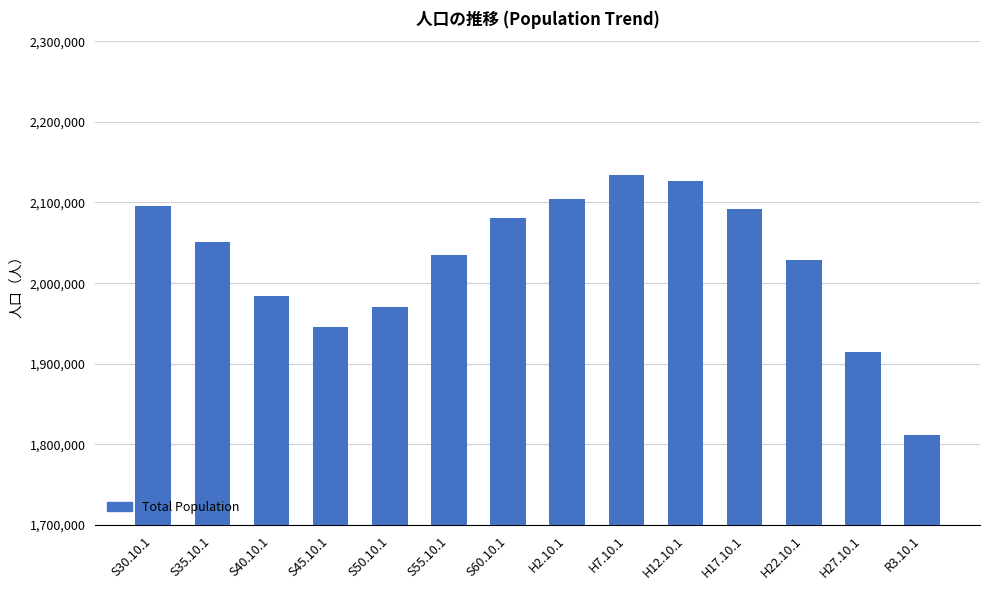

How many data points are less than 2051137?

7